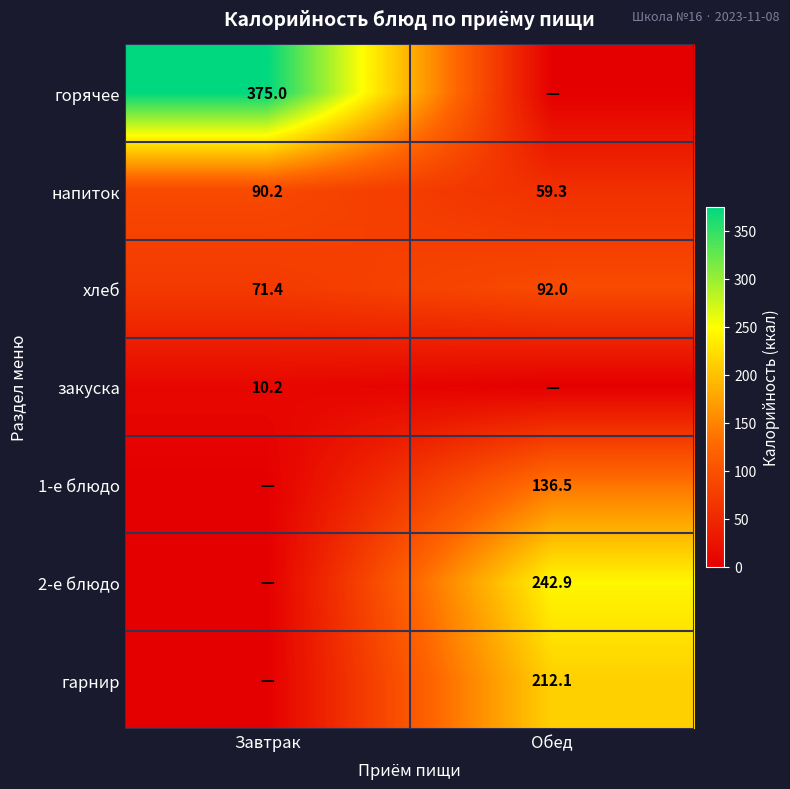

At which category does the chart reach its minimum across all series?

Обед